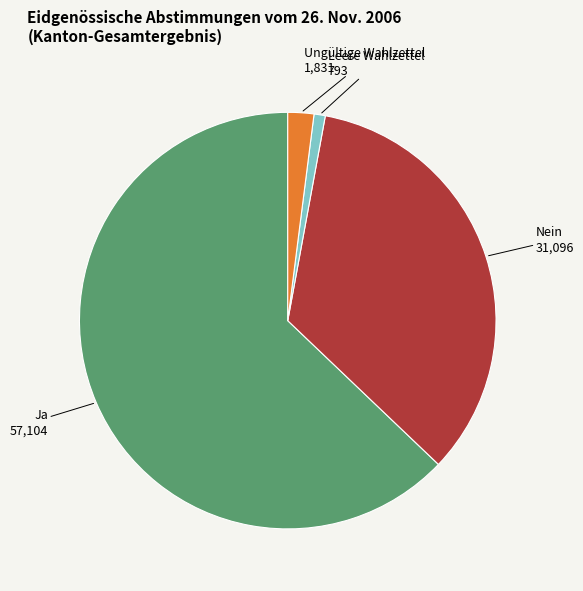

Which category has the biggest portion of the pie?

Ja